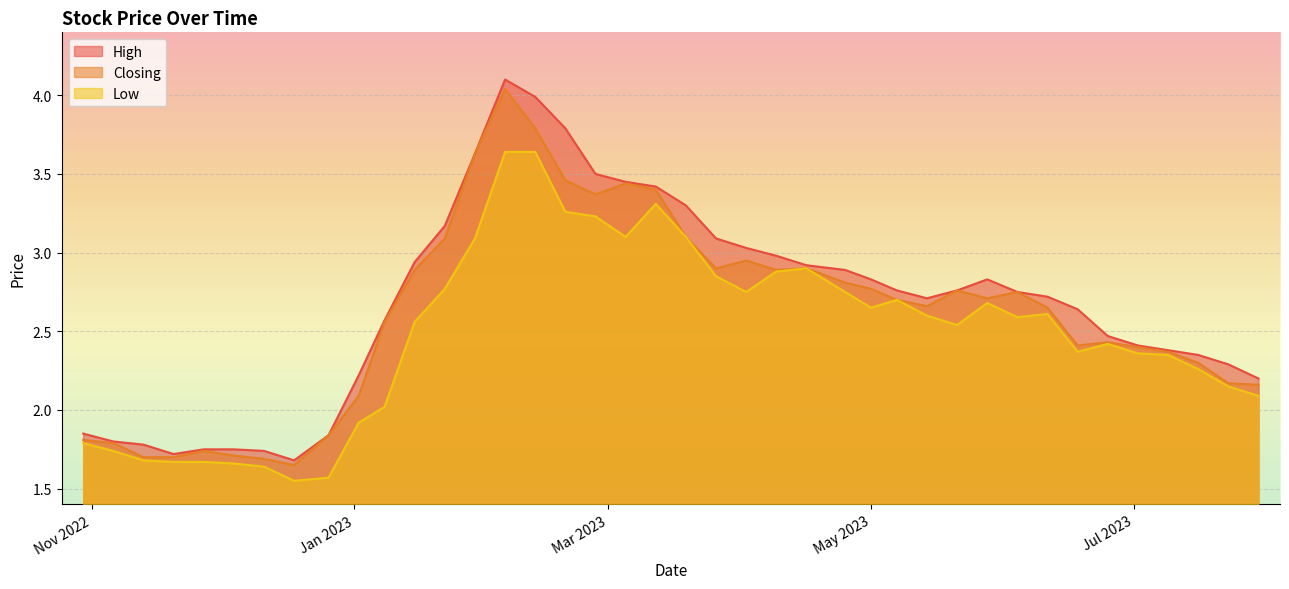

What is the minimum value for Low?

1.6